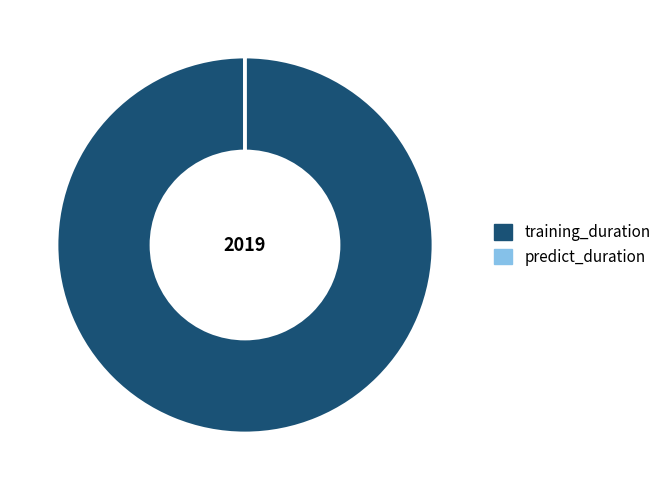

Which category has the biggest portion of the pie?

training_duration